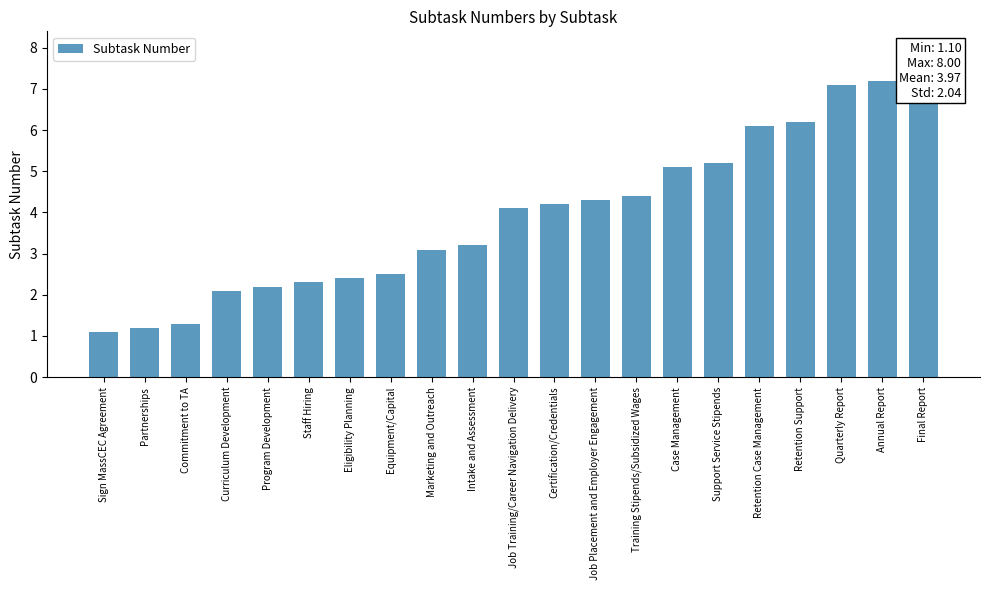

At which label is the value closest to 4?

Job Training/Career Navigation Delivery